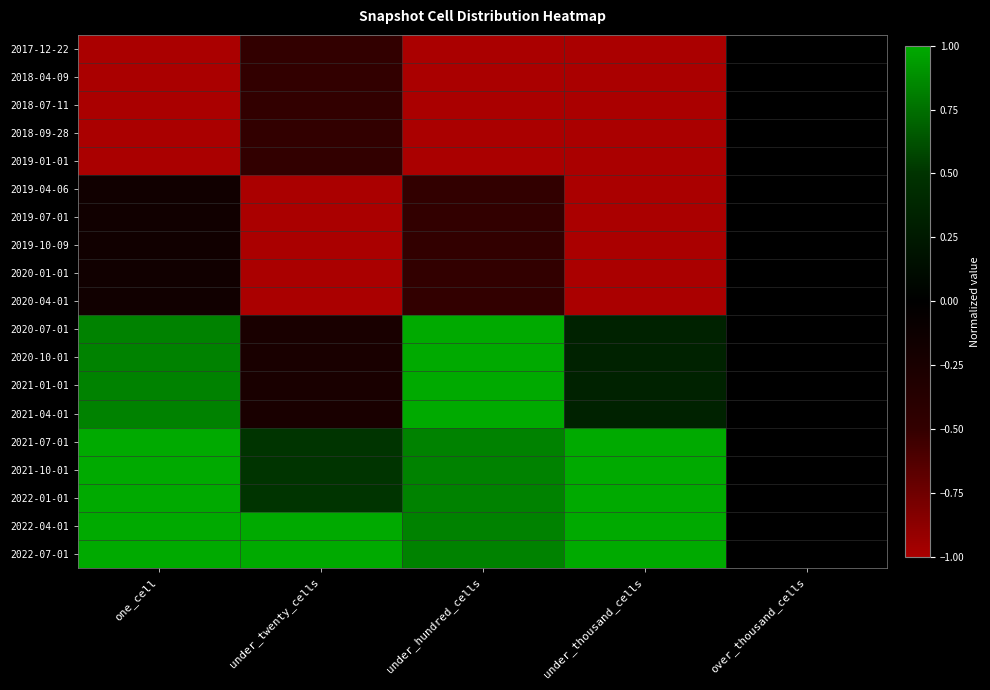

At how many categories does at least one series exceed 0?

4